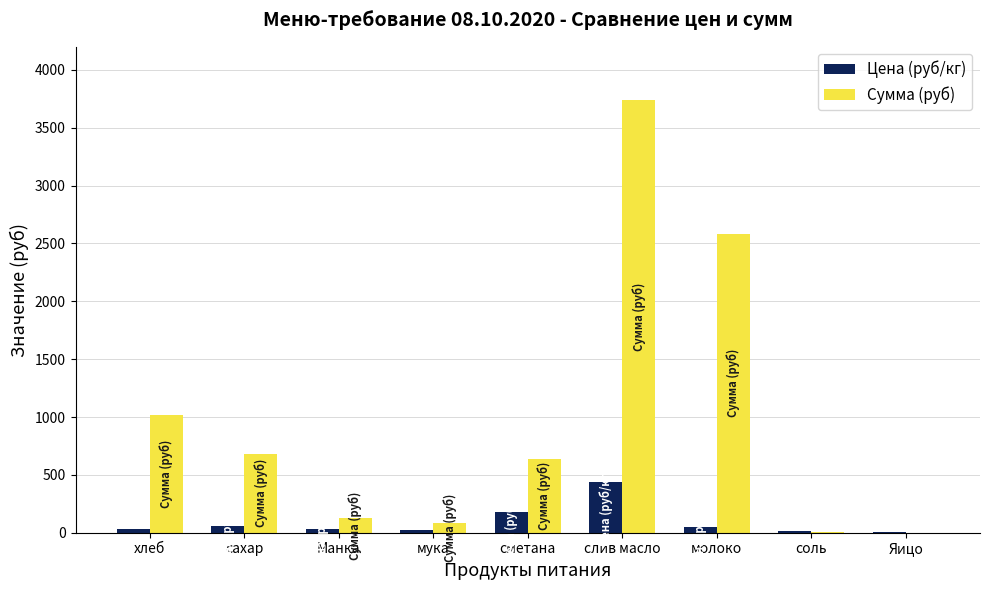

How many groups of bars are there?

9